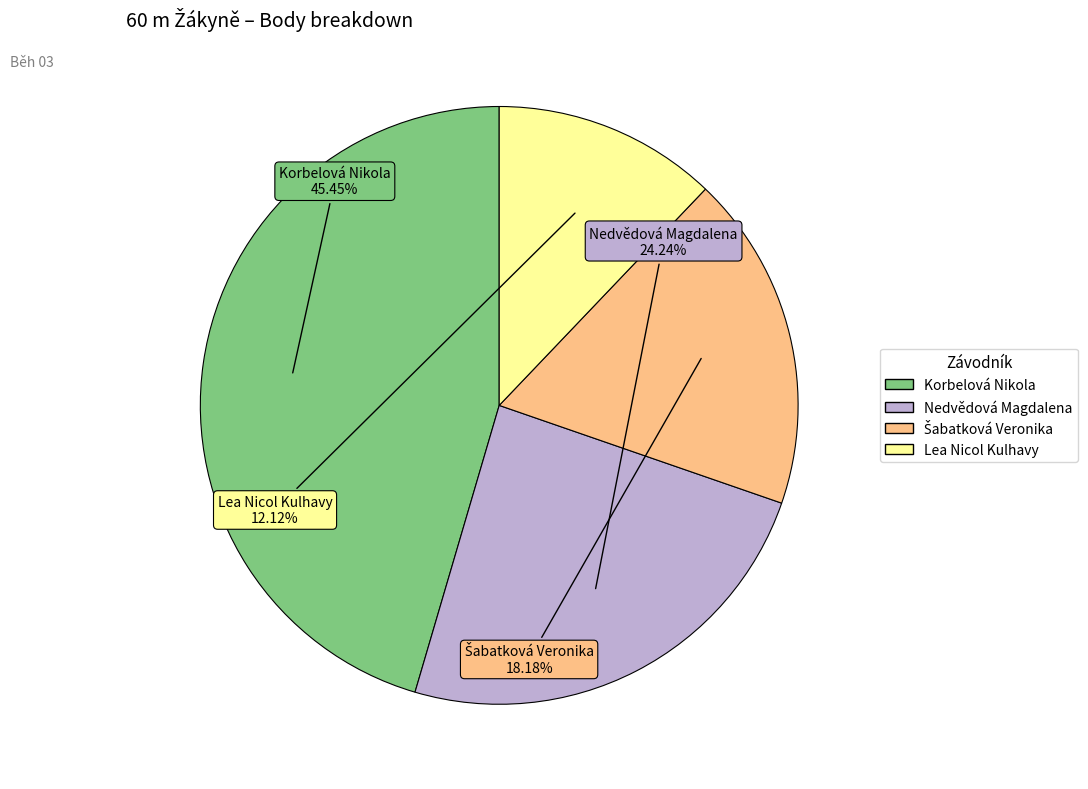

Do Nedvědová Magdalena and Lea Nicol Kulhavy together represent more than half of the pie?

No